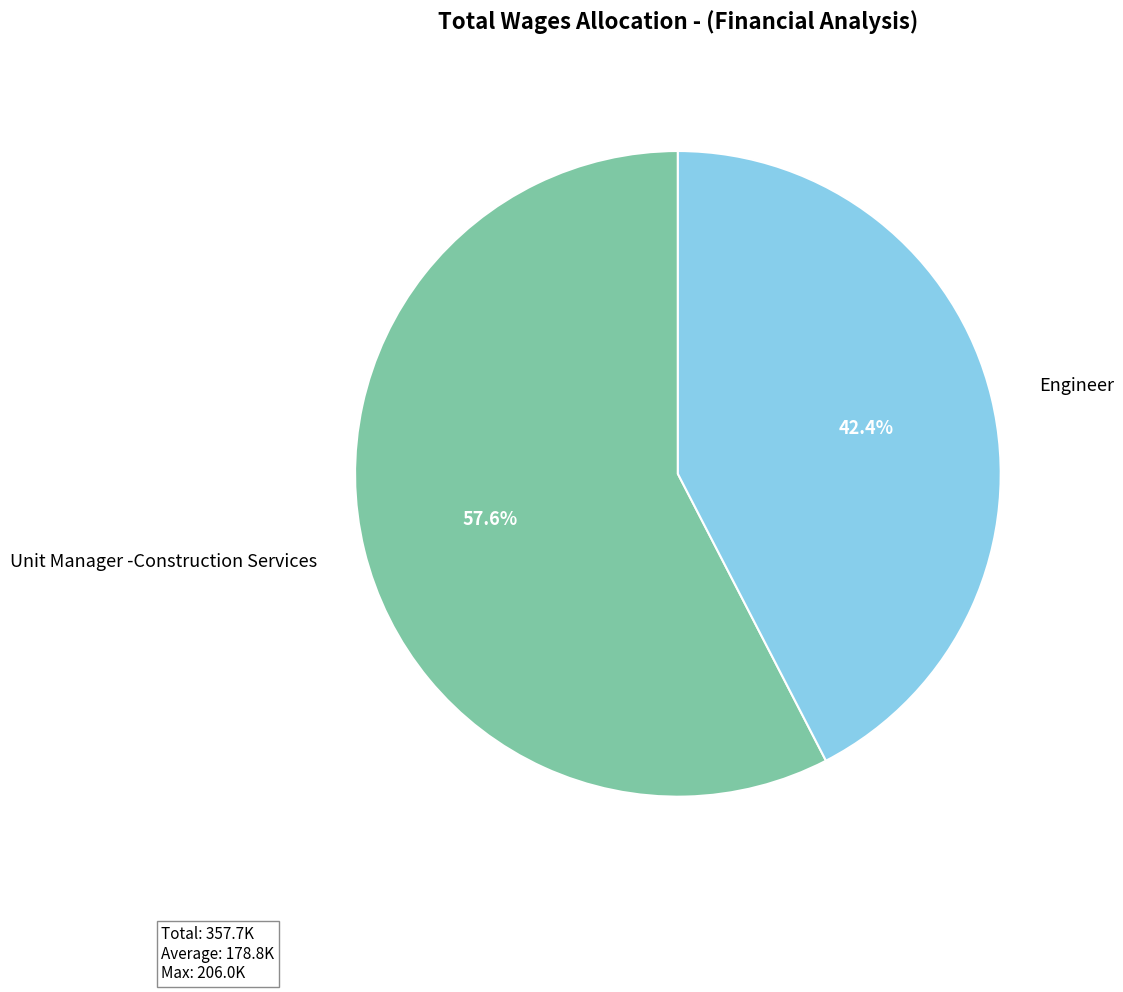

To the nearest percent, what is the average slice percentage?

50%